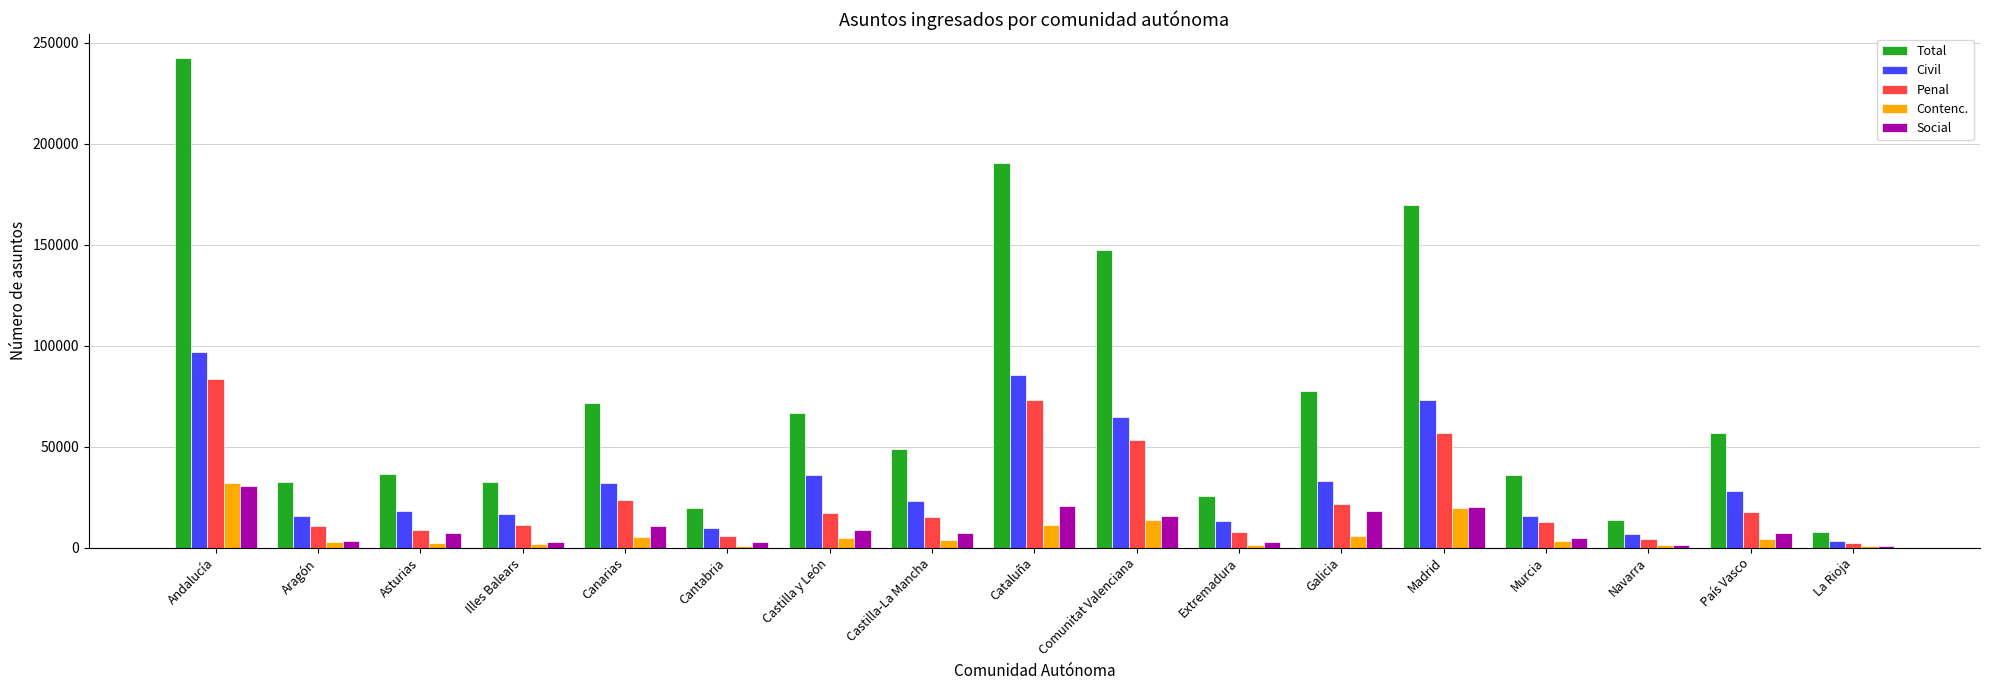

Which series has the widest spread of values?

Total